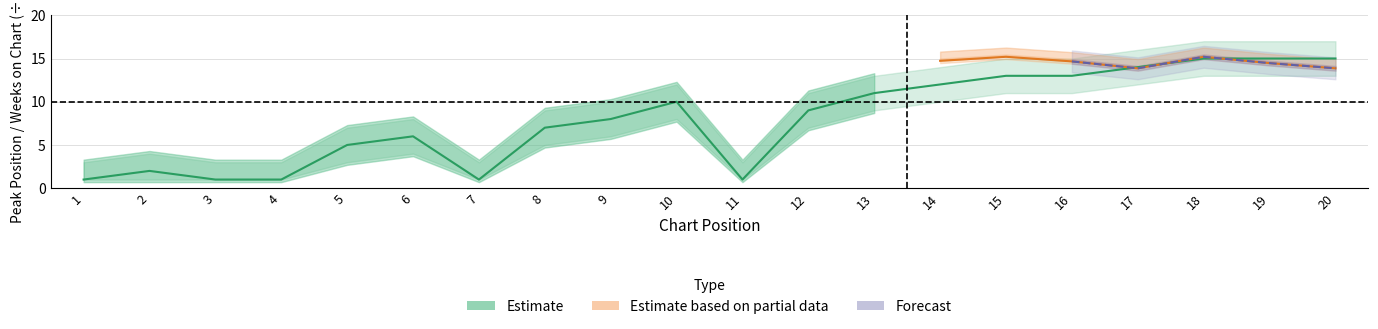

What is the value of the 4th point from the left?

1